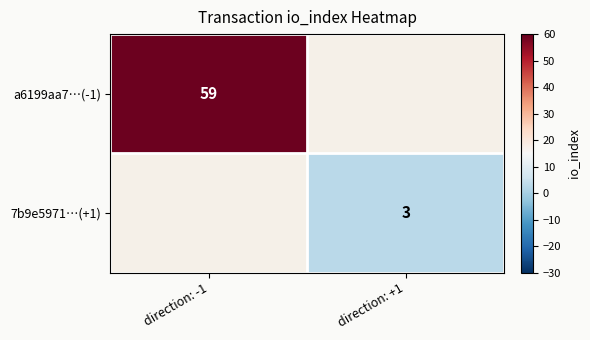

Is the value of a6199aa7…(-1) at direction: -1 greater than the value of 7b9e5971…(+1) at direction: +1?

Yes